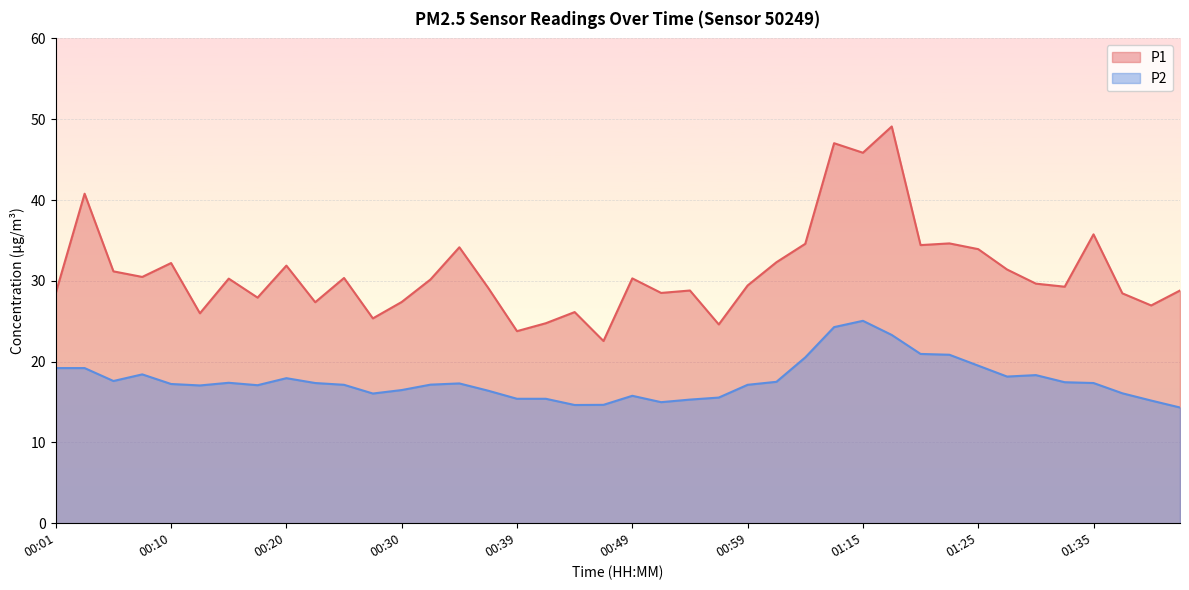

True or false: P1 and P2 intersect in this chart.

False